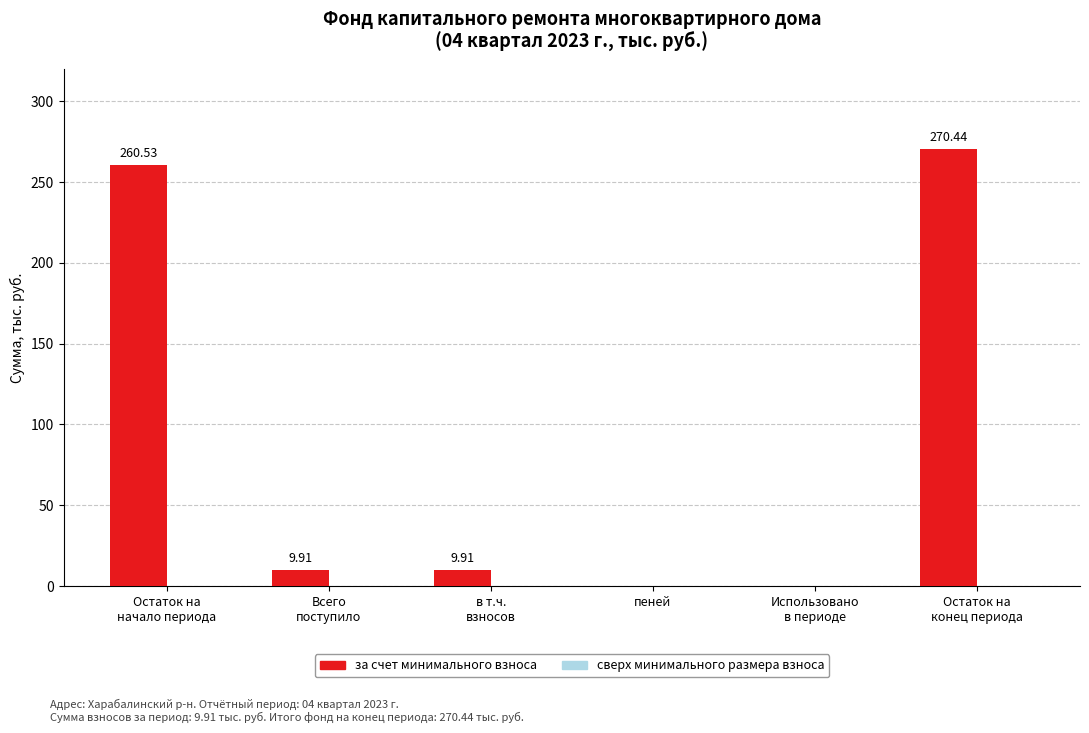

What is the sum of all values?

550.8